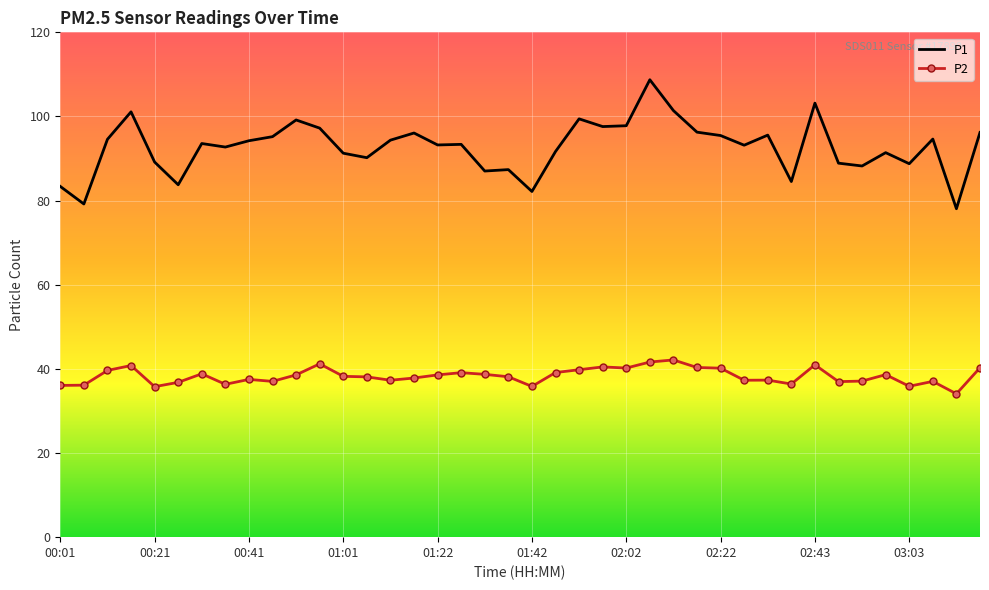

Which series has the largest total across all categories?

P1